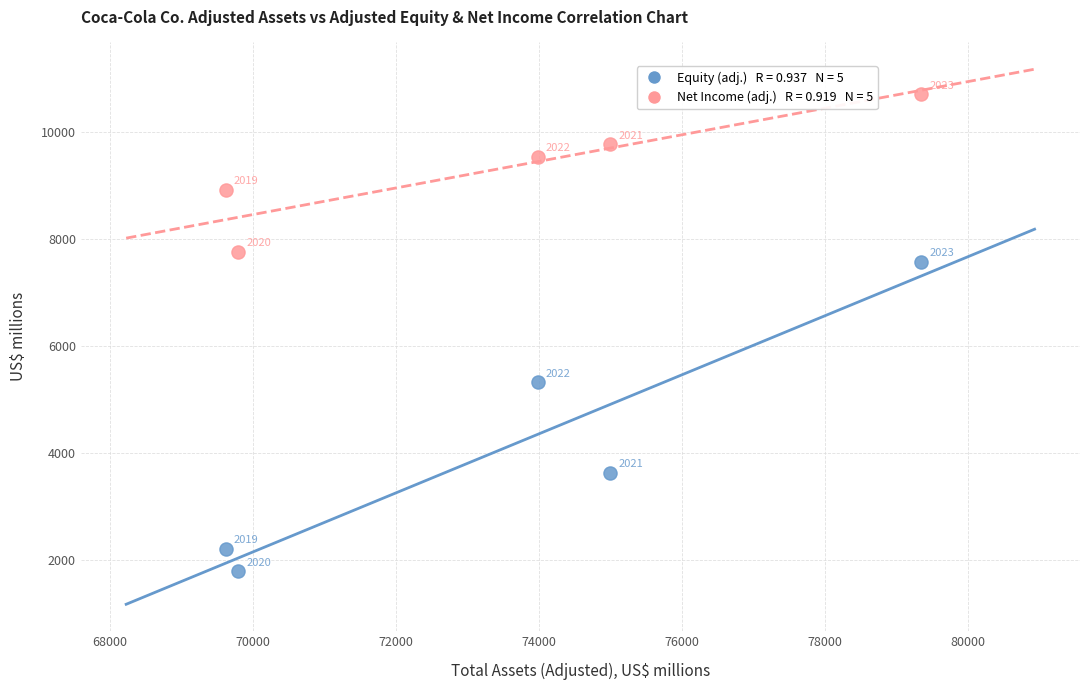

Across all series, what Y value is closest to 6253?

5323